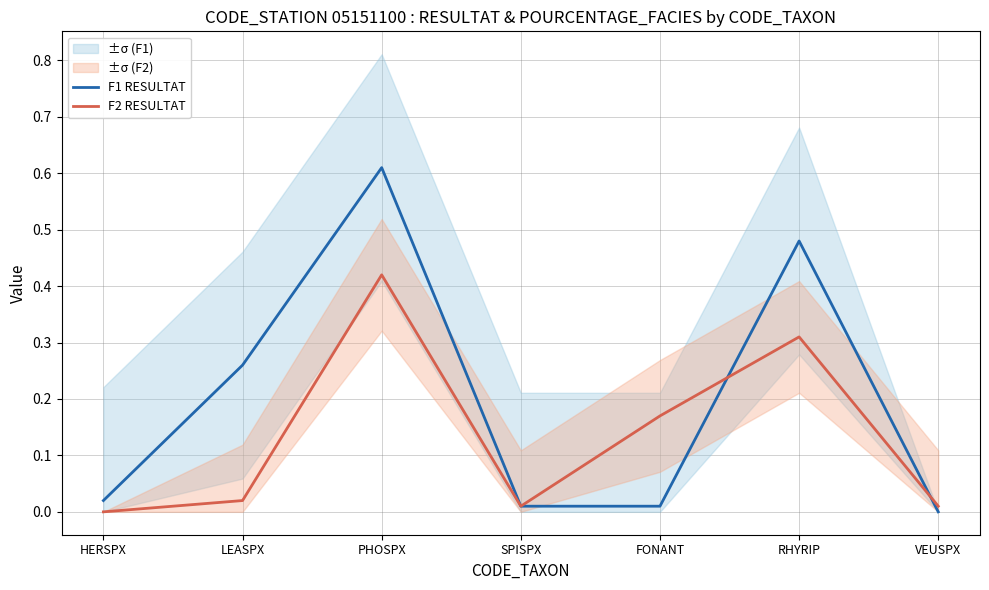

Which series ends up on top after the final intersection of F2 RESULTAT and F1 RESULTAT?

F2 RESULTAT